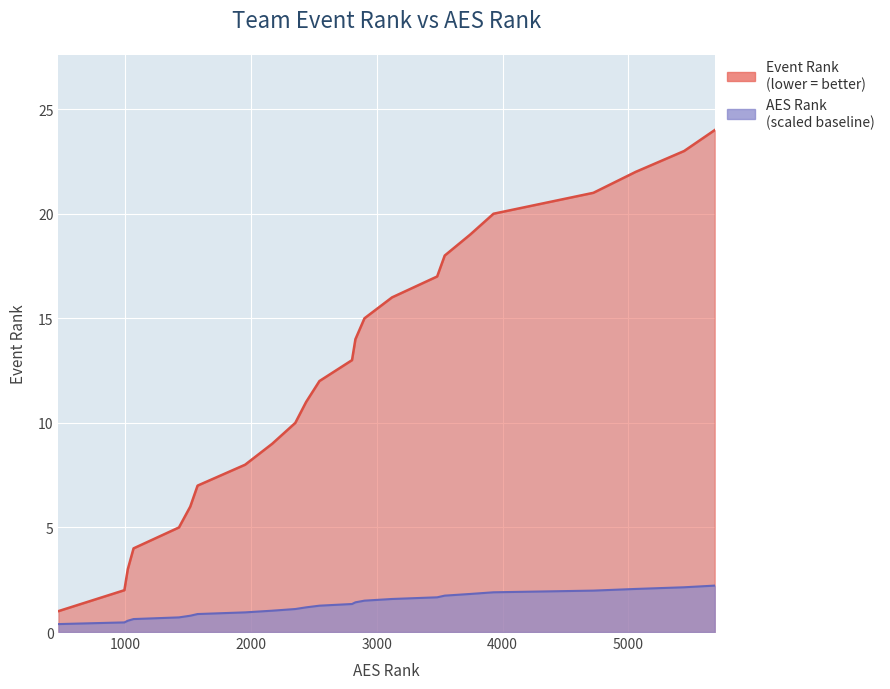

What is the spread (max minus min) of values at Legacy KY 16 Storm?

20.9